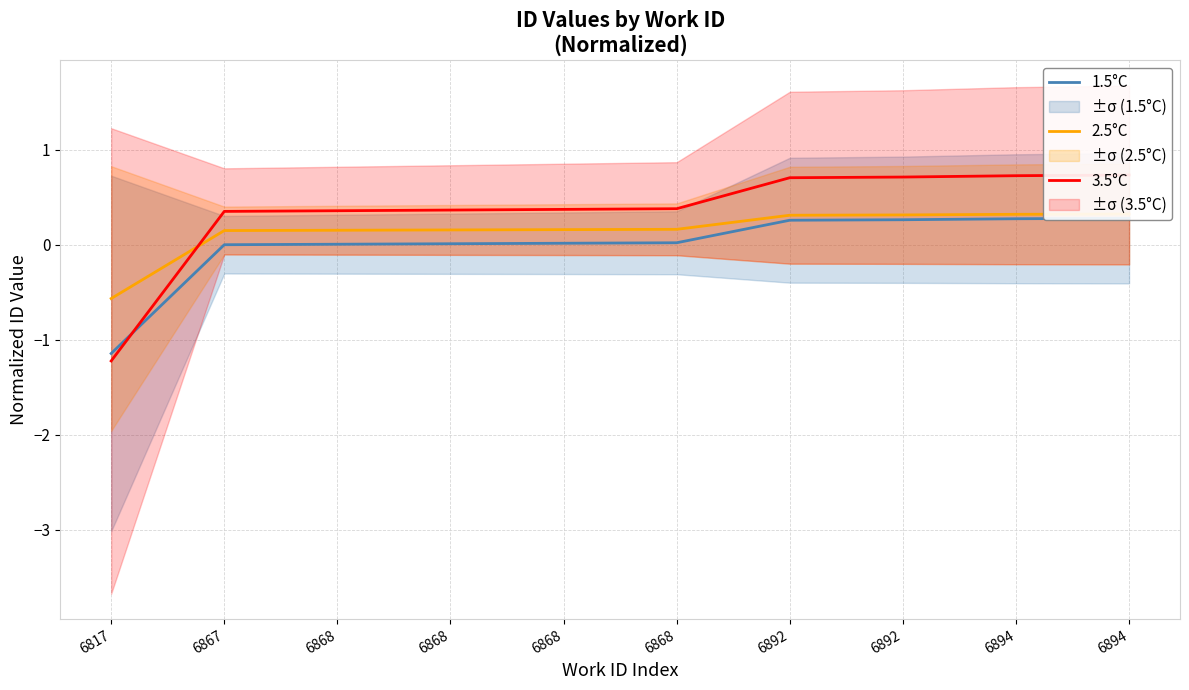

Which series has the largest total across all categories?

3.5°C